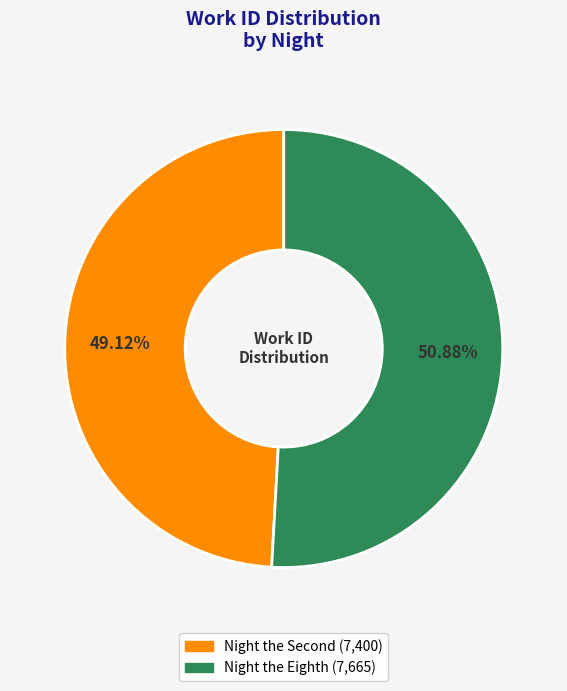

To the nearest percent, what portion does Night the Eighth represent?

51%